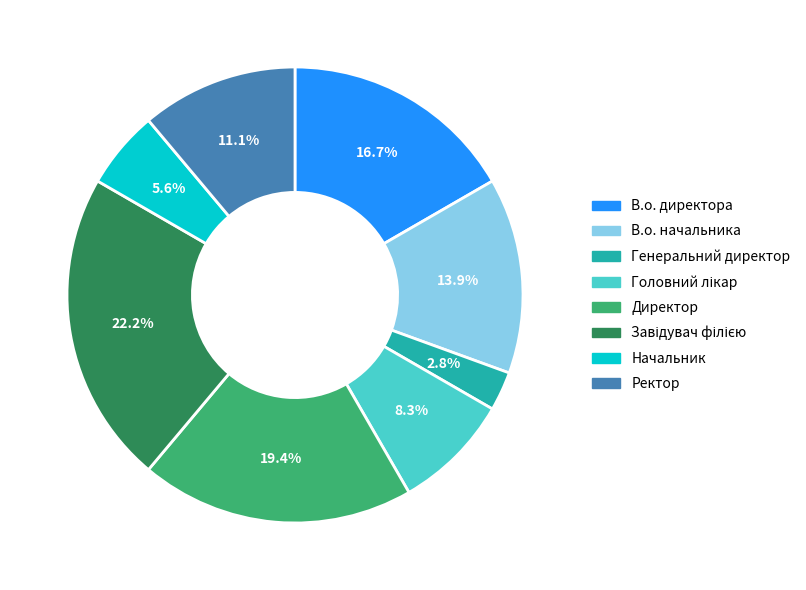

Do В.о. директора and Ректор together represent more than half of the pie?

No